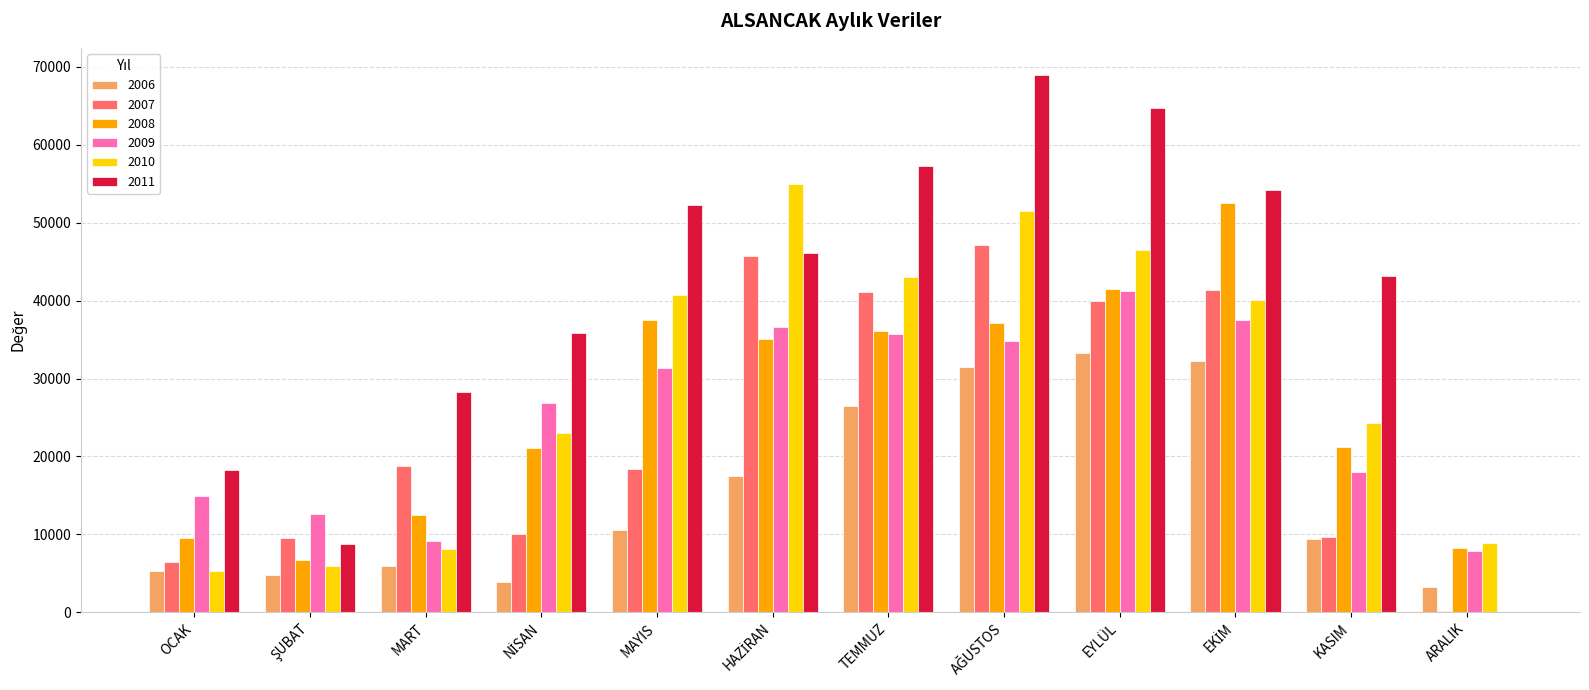

What are all the series names shown in the legend?

2006, 2007, 2008, 2009, 2010, 2011